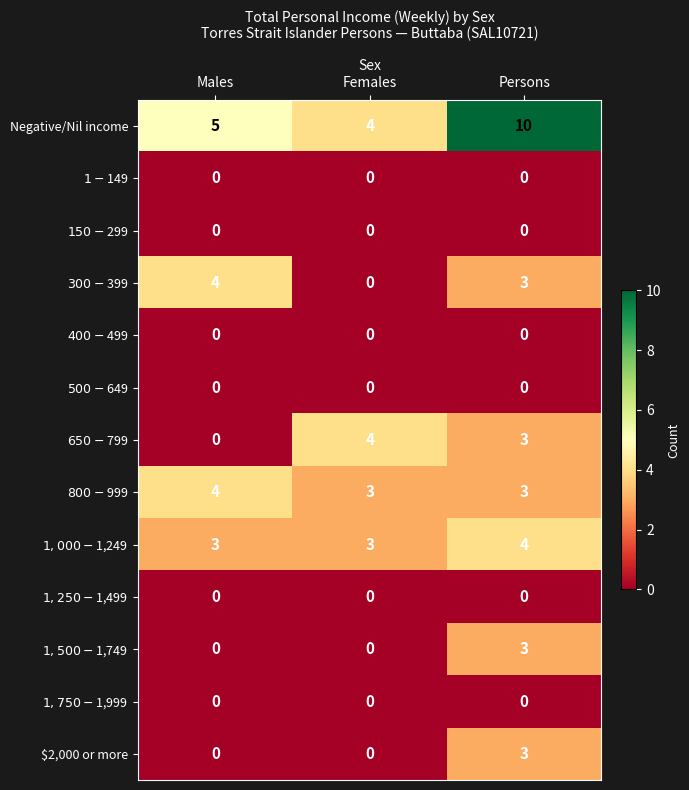

Which series has the largest total across all categories?

Negative/Nil income